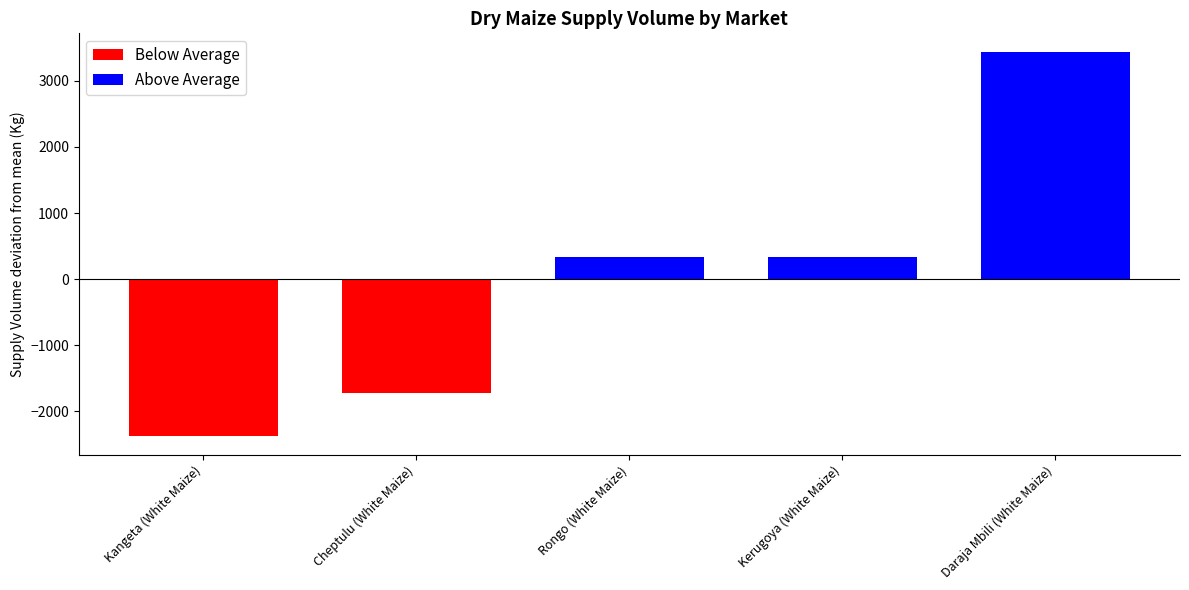

Rank the categories by value from lowest to highest.

Kangeta (White Maize), Cheptulu (White Maize), Rongo (White Maize), Kerugoya (White Maize), Daraja Mbili (White Maize)